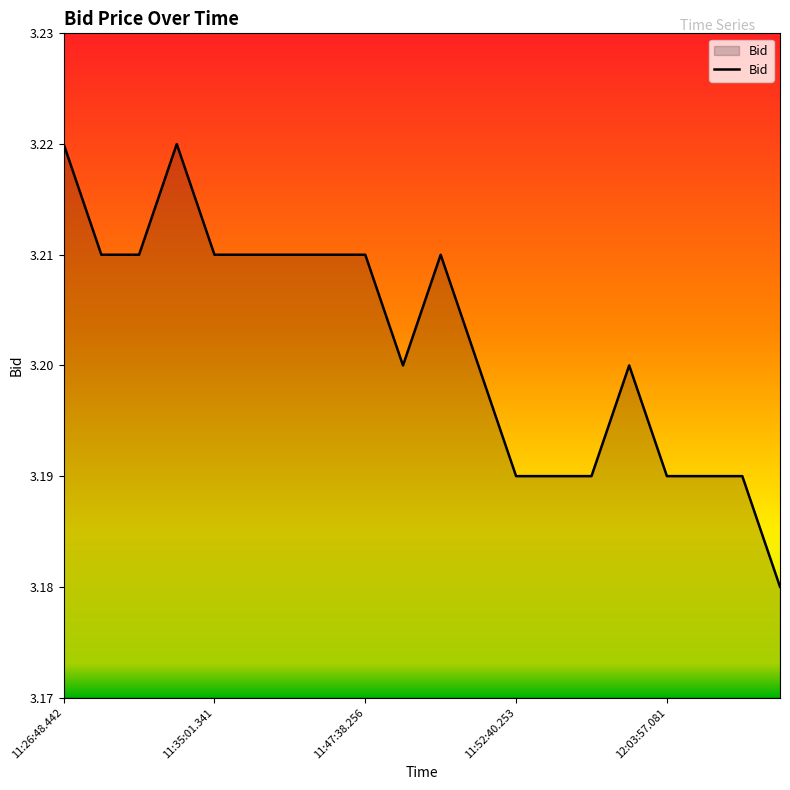

Is this an area chart (filled region under the line)?

Yes